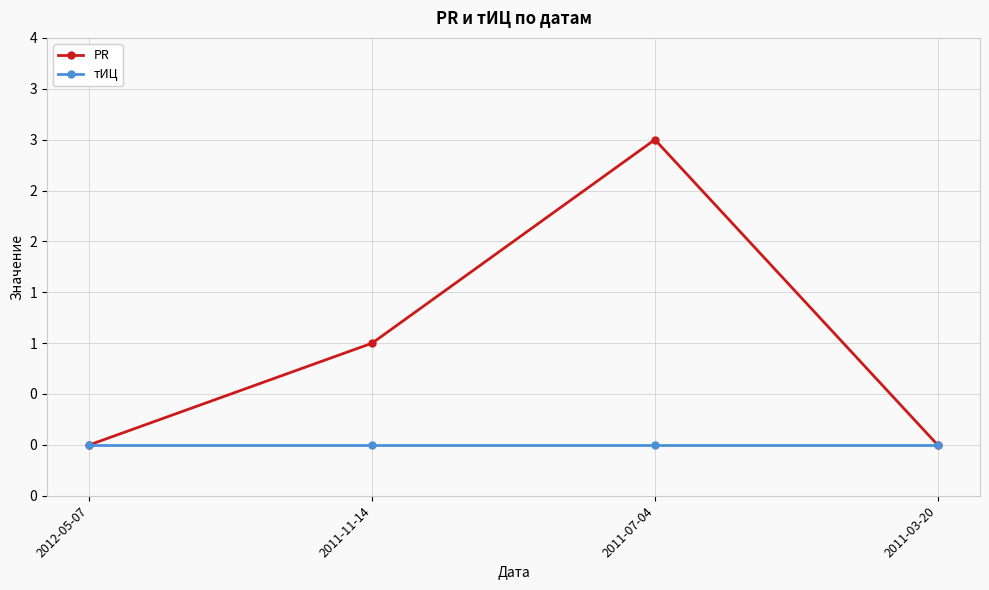

What are all the series names shown in the legend?

PR, тИЦ